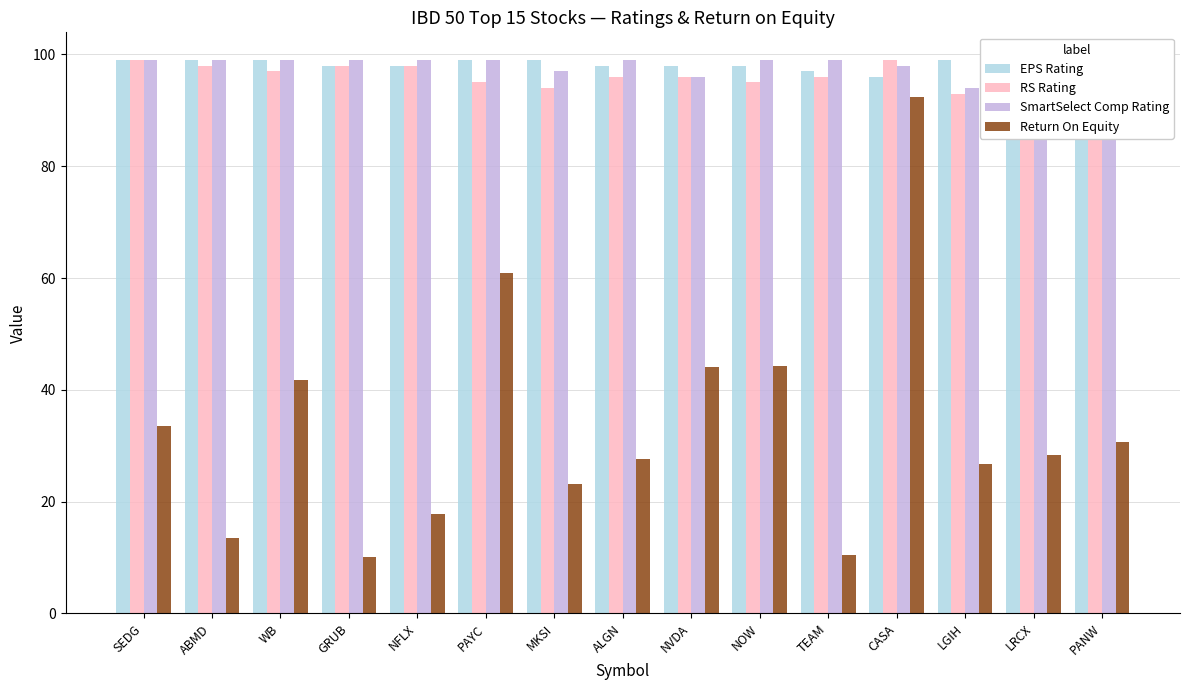

What is the greatest value displayed?

99.0